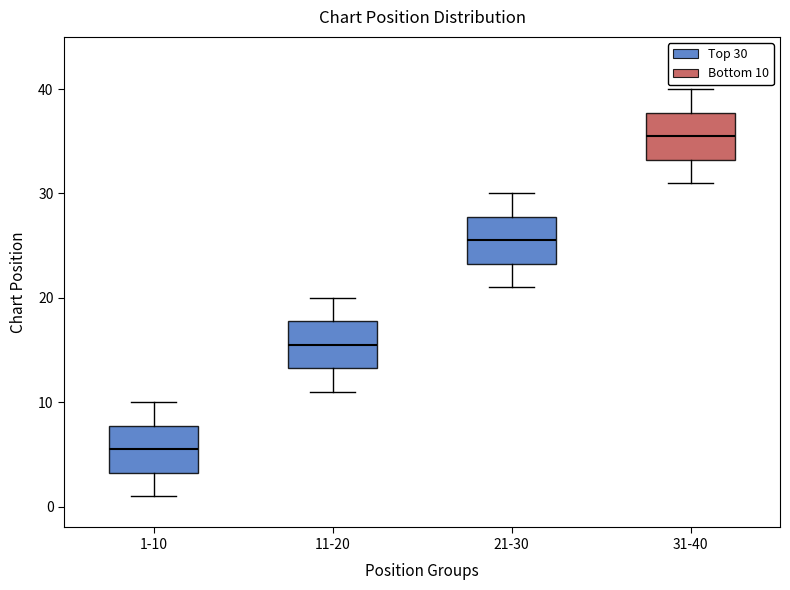

Reading left to right, read every box against the y-axis: the position of its median line, the range the box covers, and the ends of its whiskers. The values are not printed on the chart, so give them approximately, as read against the axis.

1-10: median 6, box 3 to 8, whiskers 1 to 10
11-20: median 16, box 13 to 18, whiskers 11 to 20
21-30: median 26, box 23 to 28, whiskers 21 to 30
31-40: median 36, box 33 to 38, whiskers 31 to 40